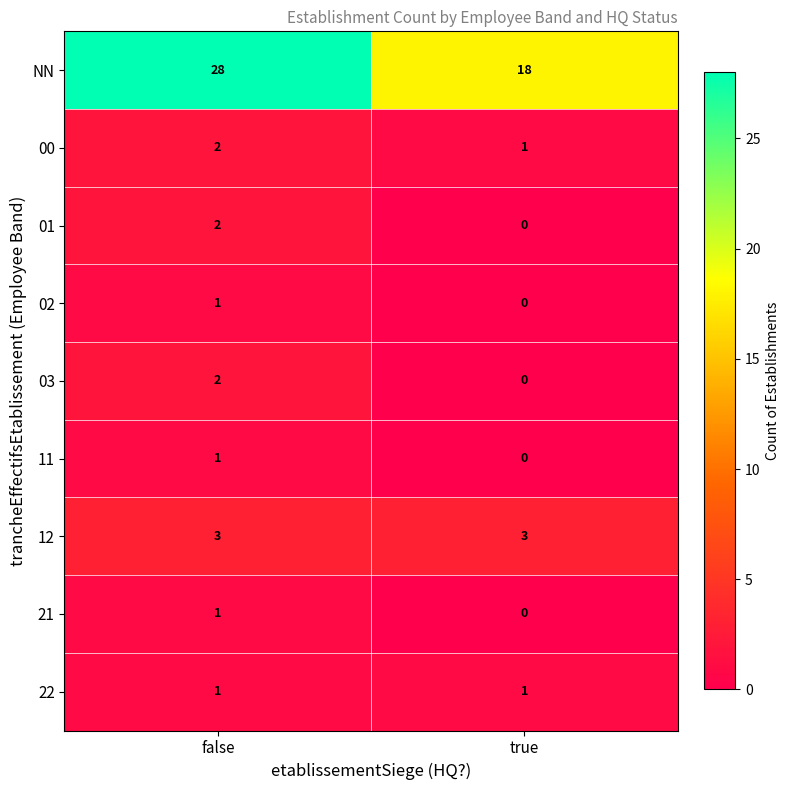

Which category has the highest value across all series?

false